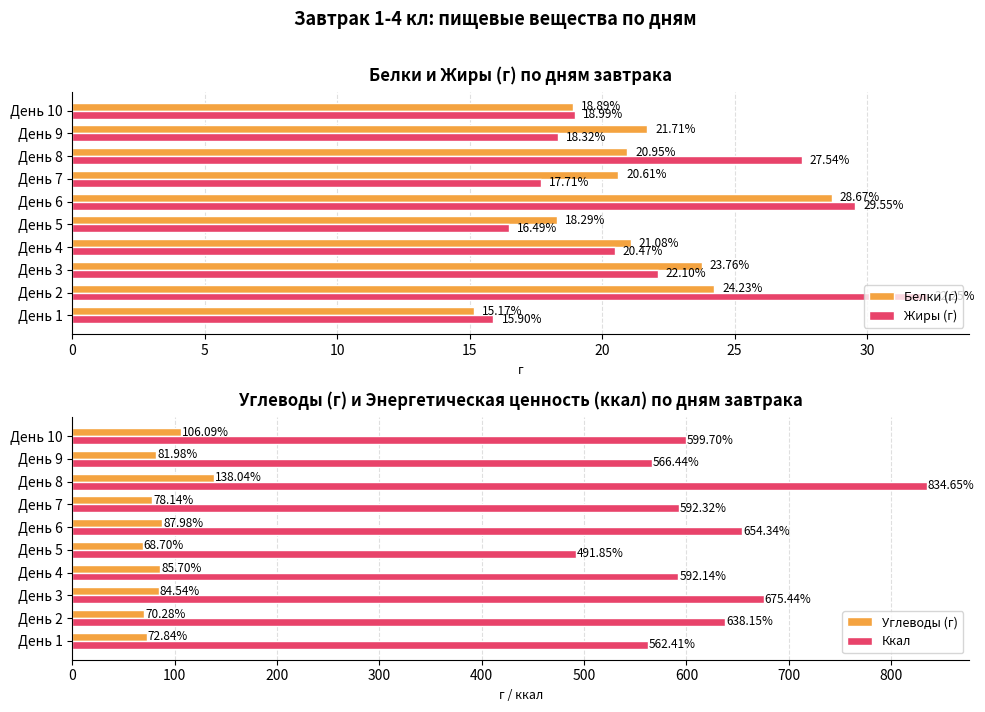

True or false: Белки (г) has a value of 18.3 at День 5.

True